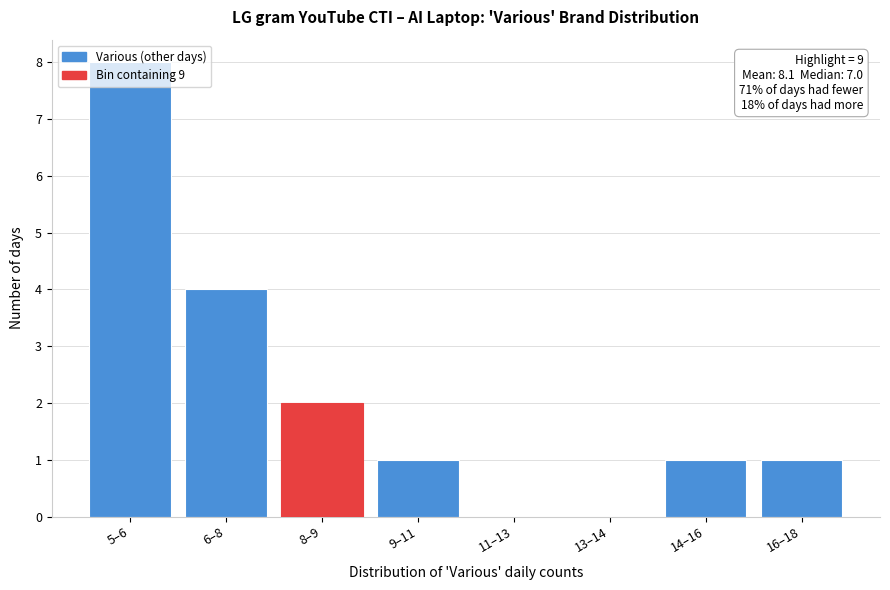

The chart shows a value of 14 at 5–6. True or false?

False